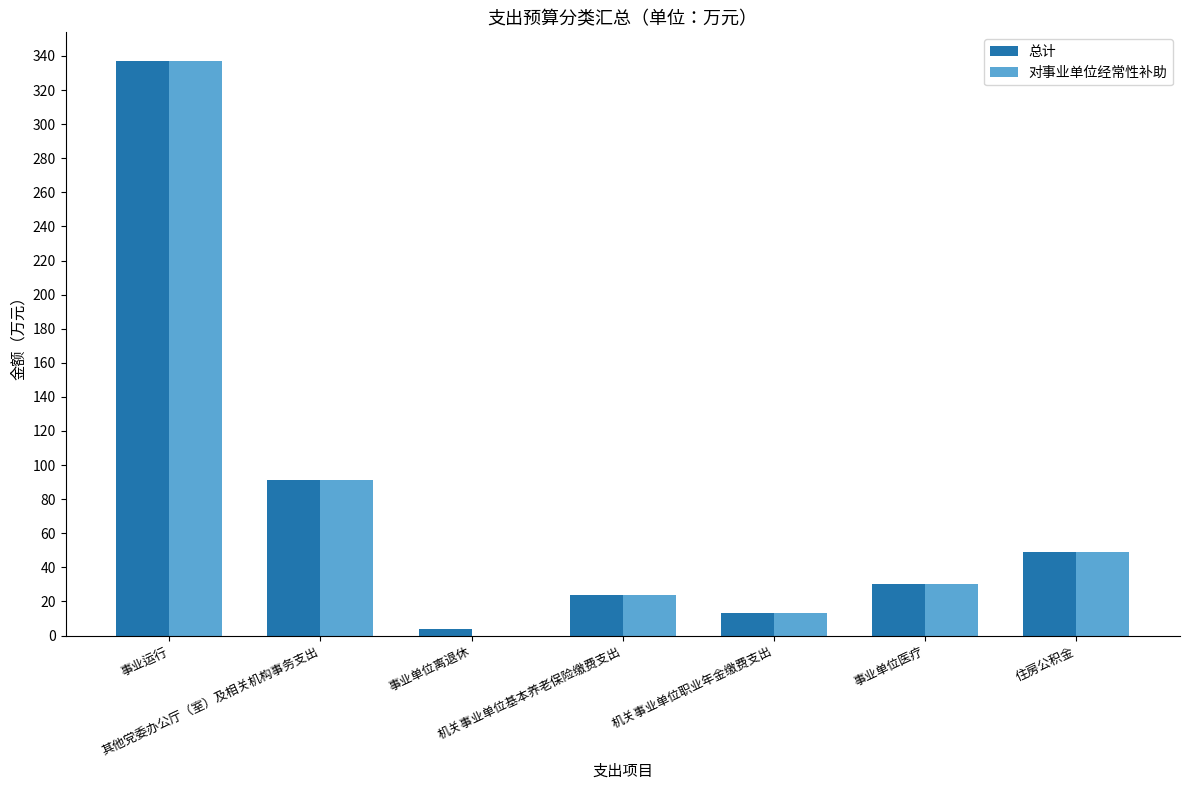

Reading right to left, what are all the values shown in this chart?

总计: 住房公积金=49	事业单位医疗=30	机关事业单位职业年金缴费支出=13	机关事业单位基本养老保险缴费支出=24	事业单位离退休=4	其他党委办公厅（室）及相关机构事务支出=91	事业运行=337
对事业单位经常性补助: 住房公积金=49	事业单位医疗=30	机关事业单位职业年金缴费支出=13	机关事业单位基本养老保险缴费支出=24	事业单位离退休=0	其他党委办公厅（室）及相关机构事务支出=91	事业运行=337